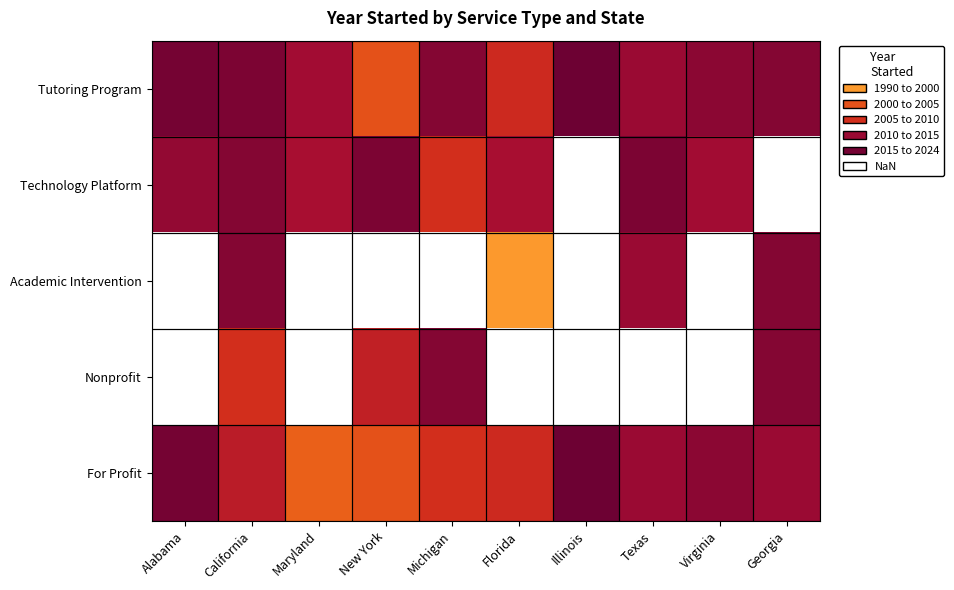

Is it true that Tutoring Program equals 639.1 at Texas?

False